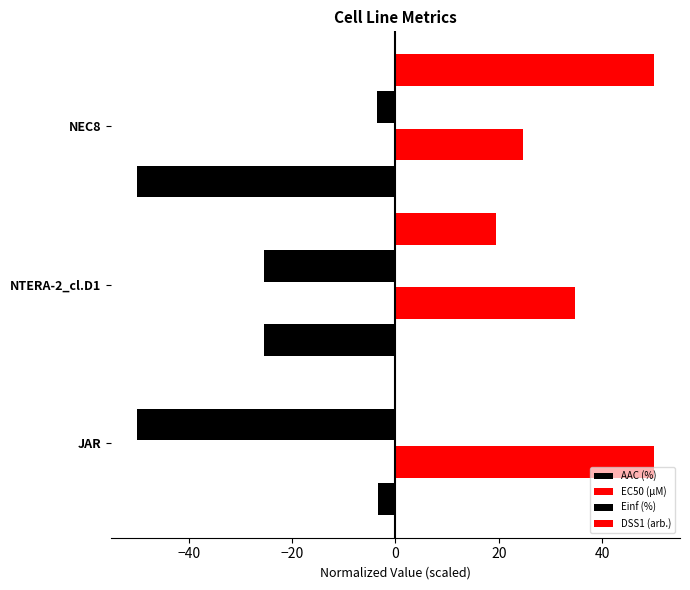

What is the value of the Einf (%) bar at the 2nd from the left?

-25.5